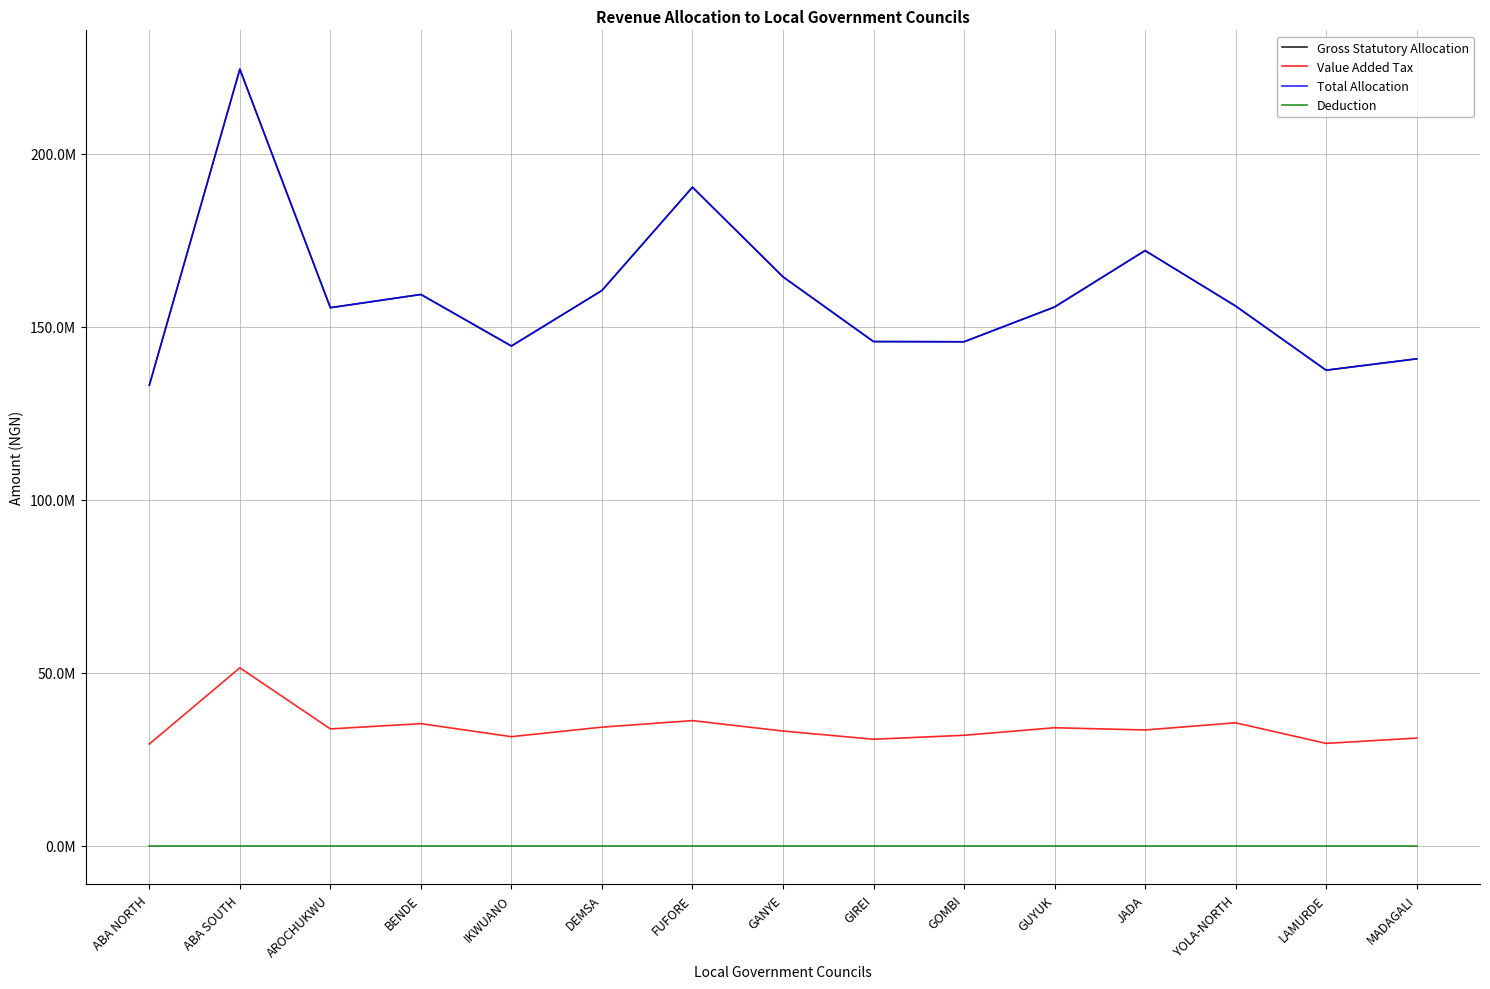

Which category has the highest value in the Value Added Tax series?

ABA SOUTH